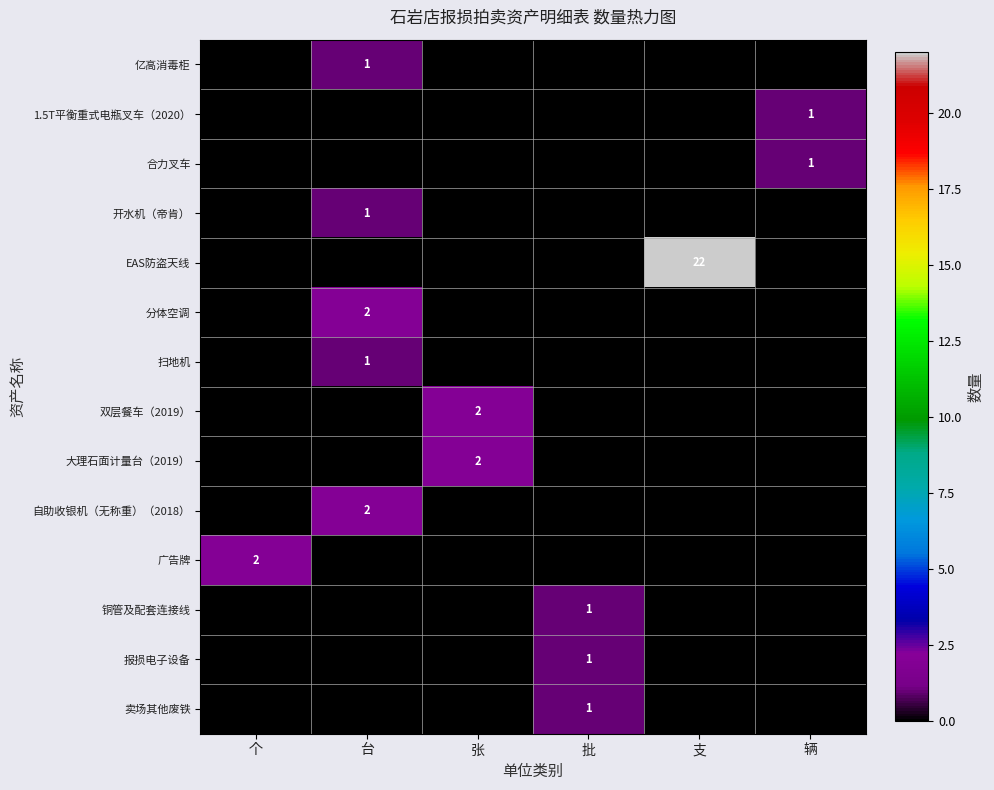

At which category is the sum across all series the highest?

支